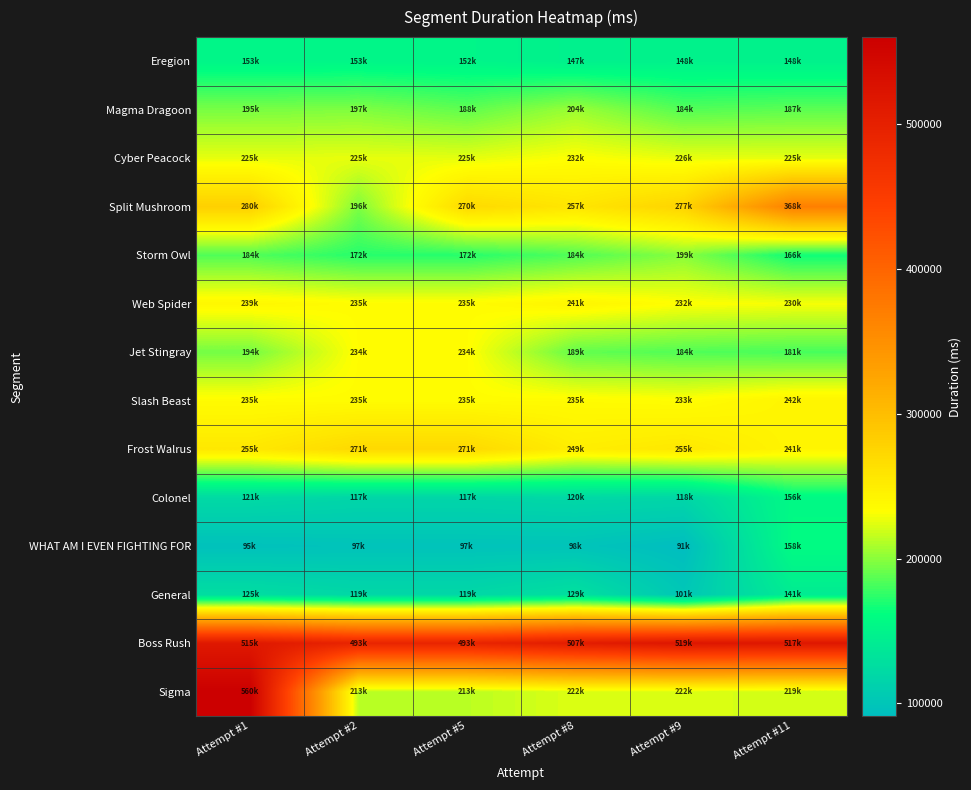

Which series has the largest total across all categories?

Boss Rush